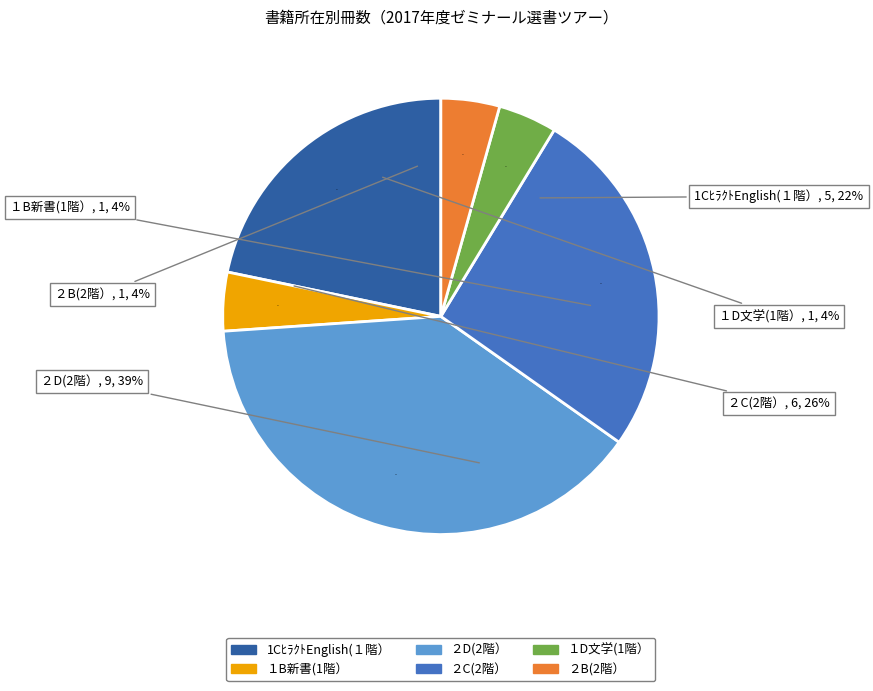

Rank the categories by value from lowest to highest.

１B新書(1階）, １D文学(1階）, ２B(2階）, 1CﾋﾗｸﾄEnglish(１階）, ２C(2階）, ２D(2階）